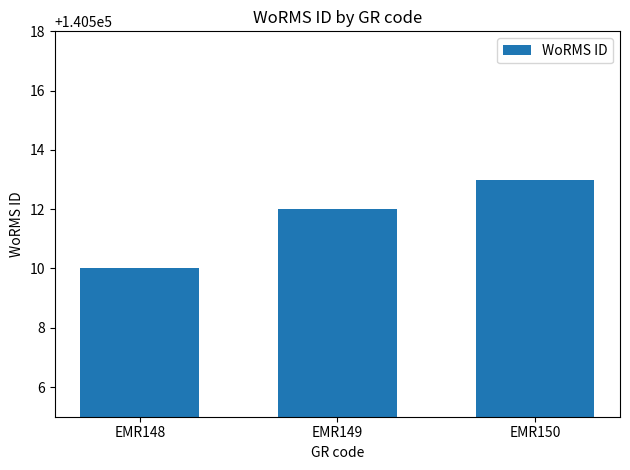

Which category has the highest value across all series?

EMR150